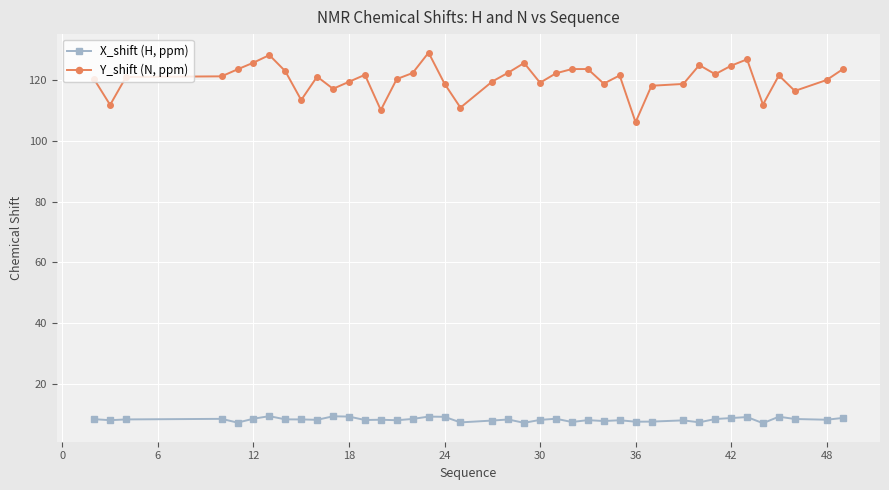

What is the difference between the second highest and minimum values in the X_shift (H, ppm) series?

2.3